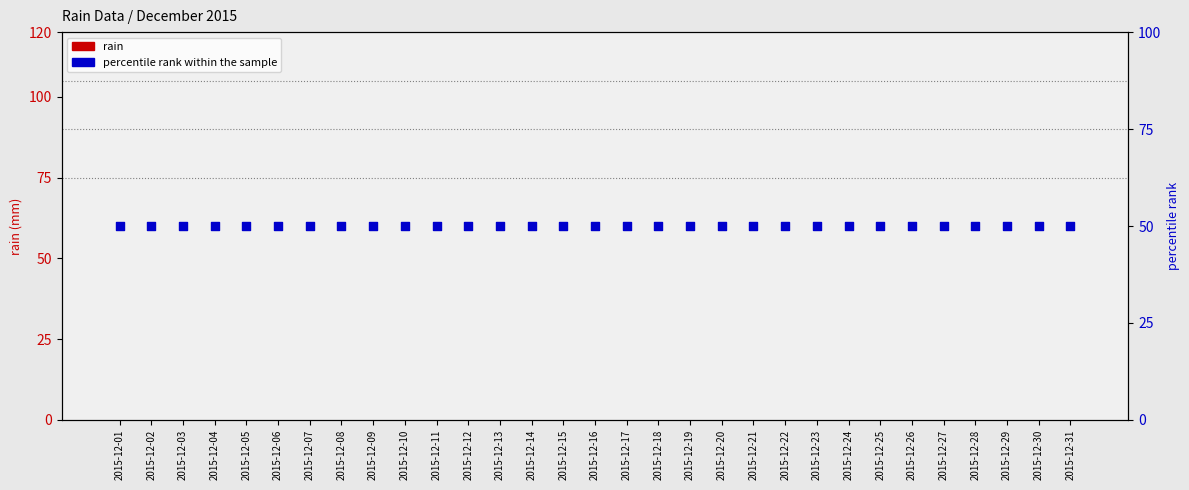

What are all the series names shown in the legend?

rain, percentile rank within the sample